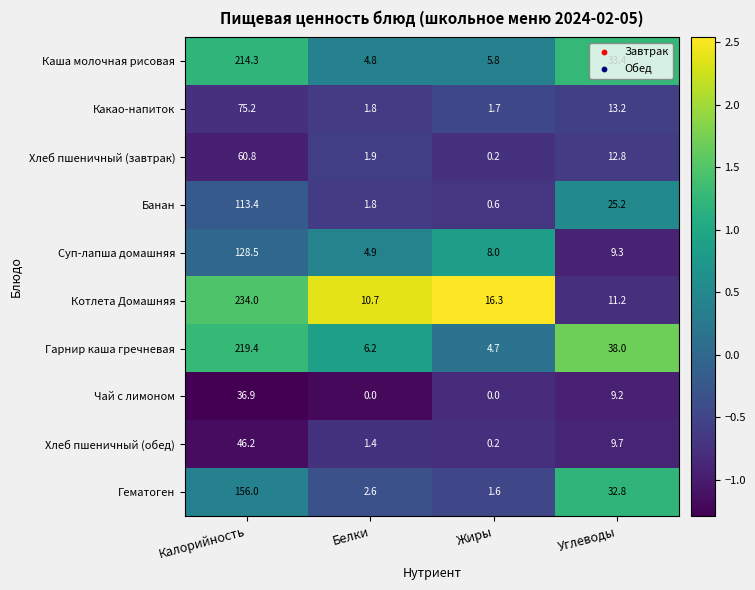

The value of Котлета Домашняя at Углеводы is 18.4. True or false?

False